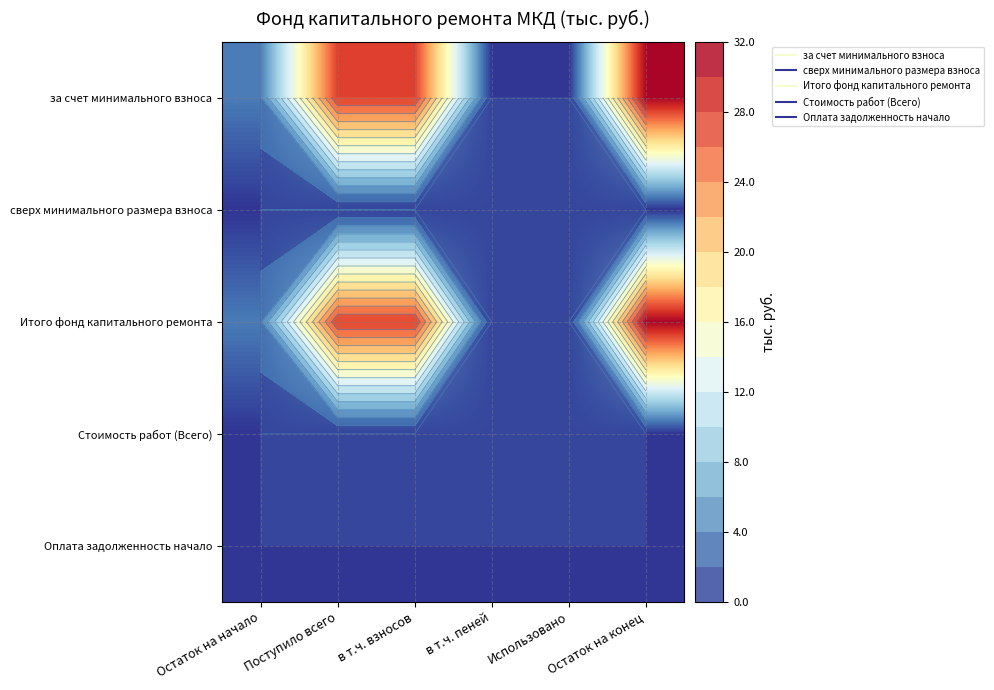

What is the maximum value for за счет минимального взноса?

31.6